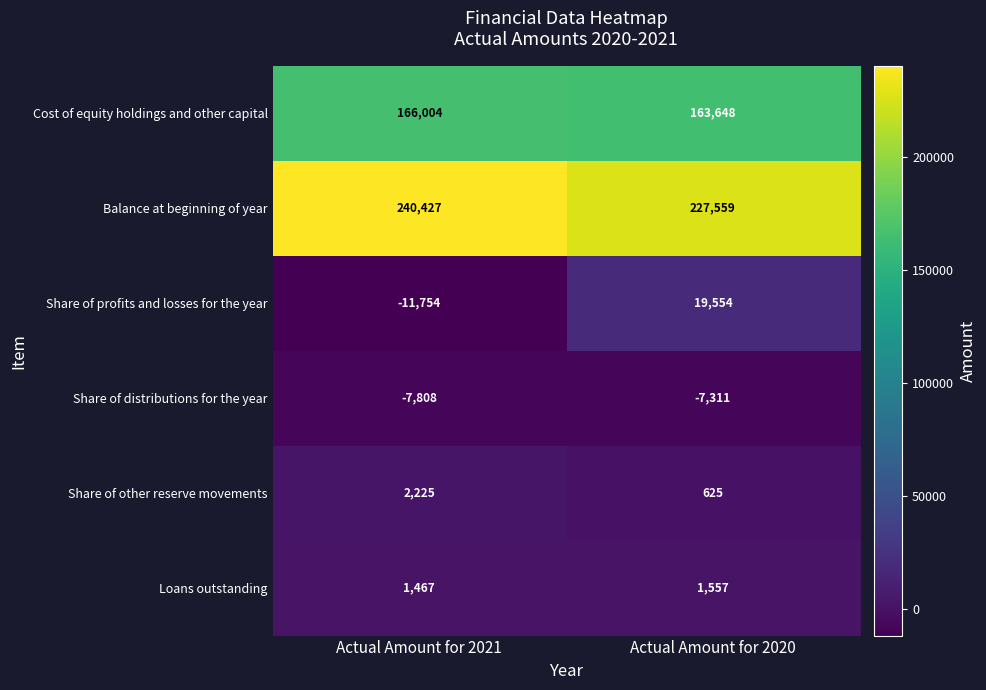

Rank the categories by Balance at beginning of year value from lowest to highest.

Actual Amount for 2020, Actual Amount for 2021